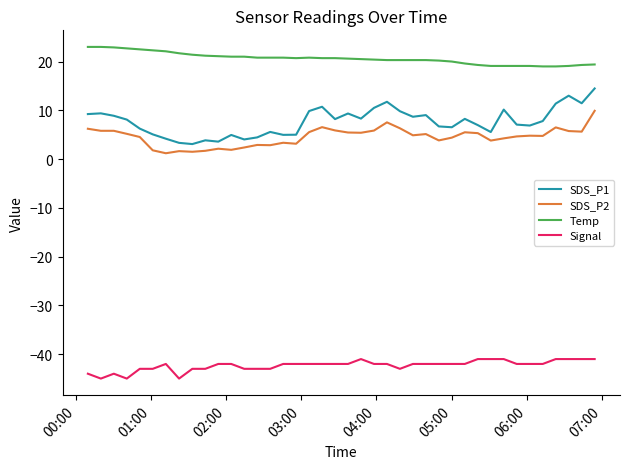

What is the maximum value shown in the chart?

23.0